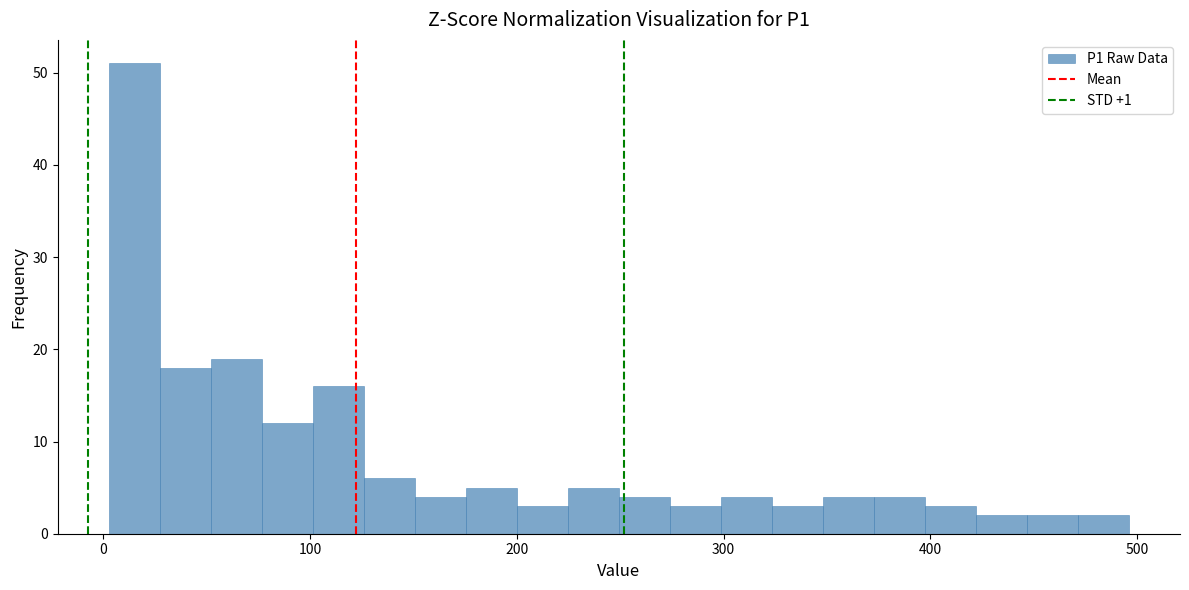

Read against the x-axis, roughly where is the centre of the tallest bar?

20